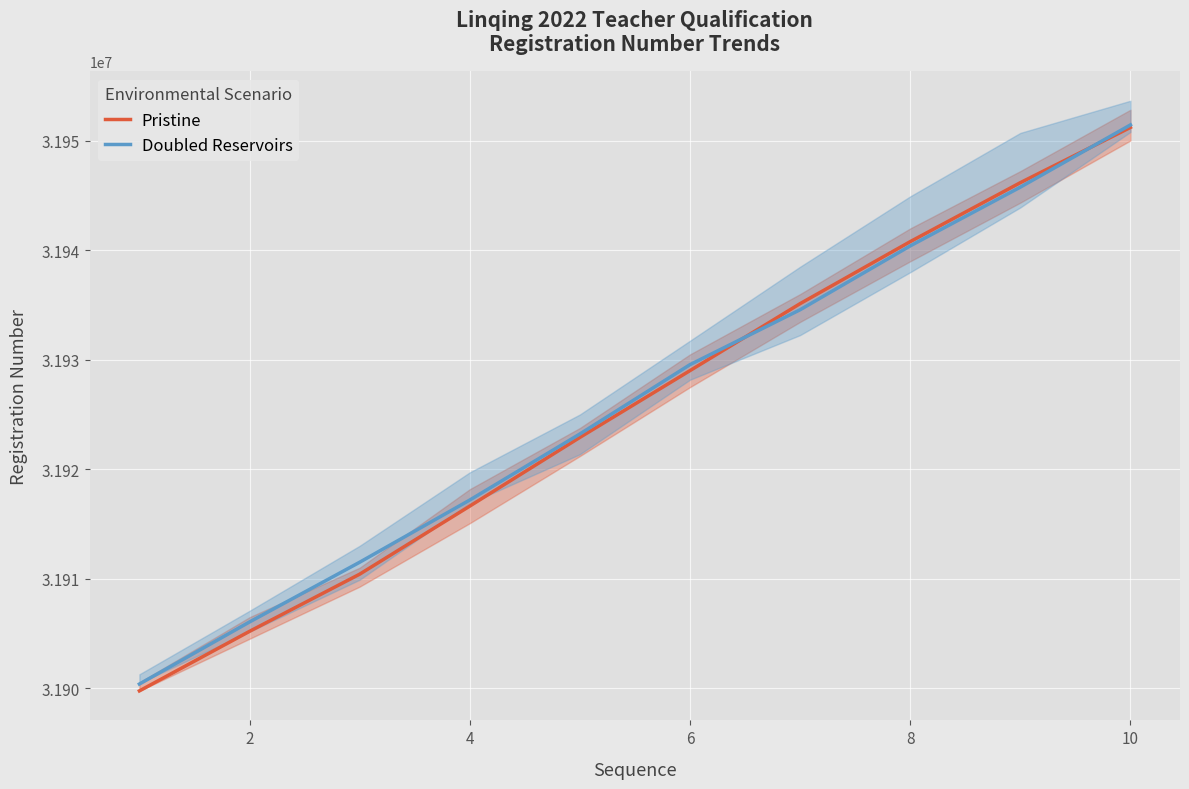

How many lines are shown in the chart?

2